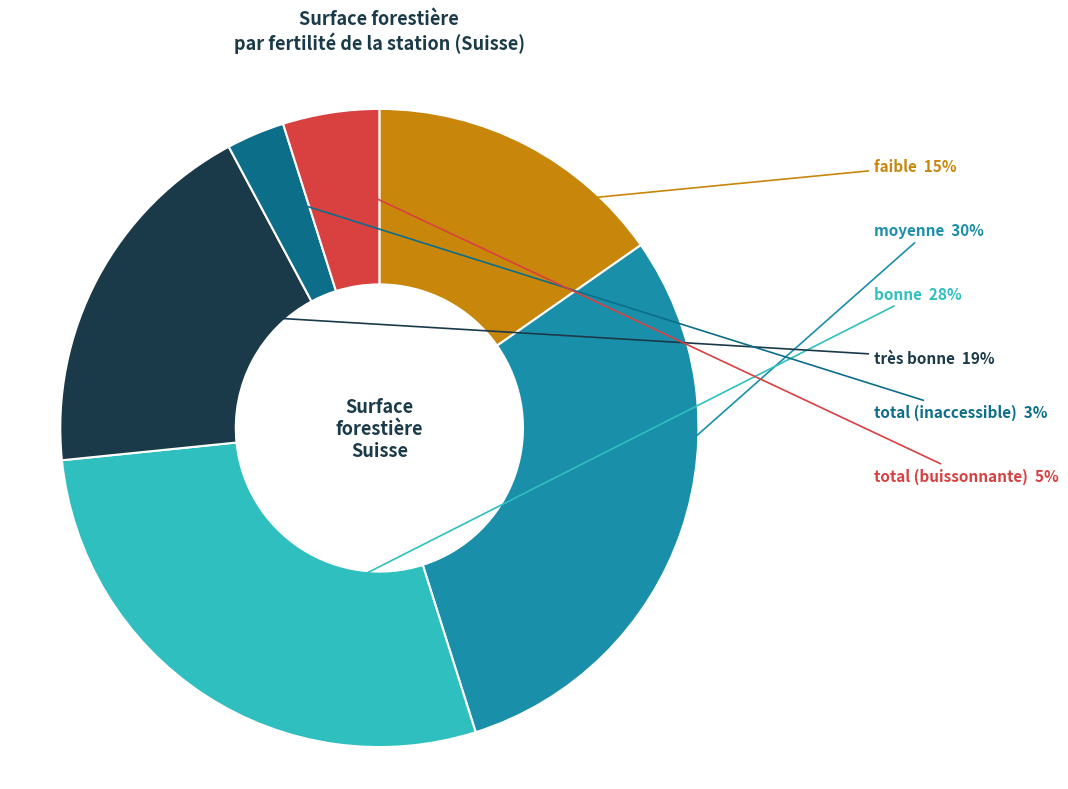

To the nearest percent, what is the difference between the très bonne and total (buissonnante) slice percentages?

14%